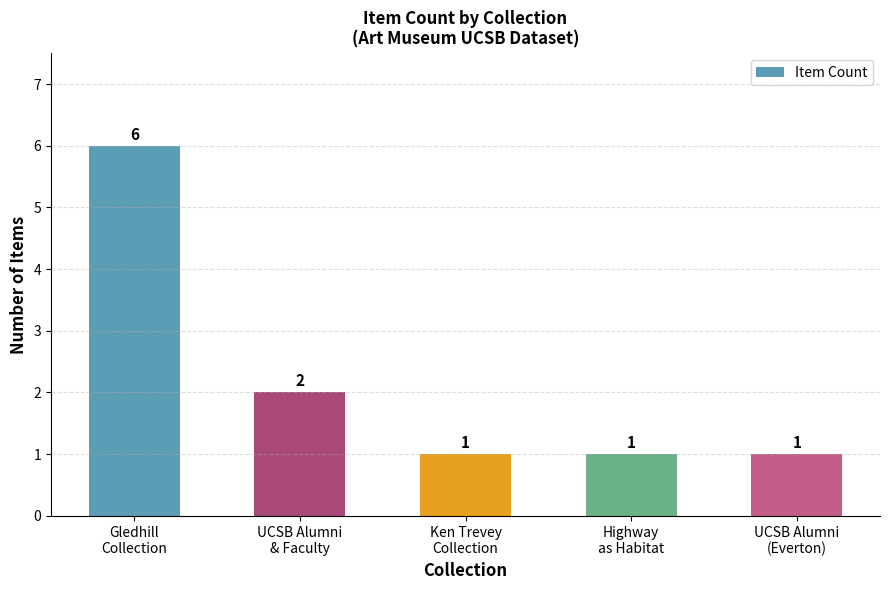

What is the greatest value displayed?

6